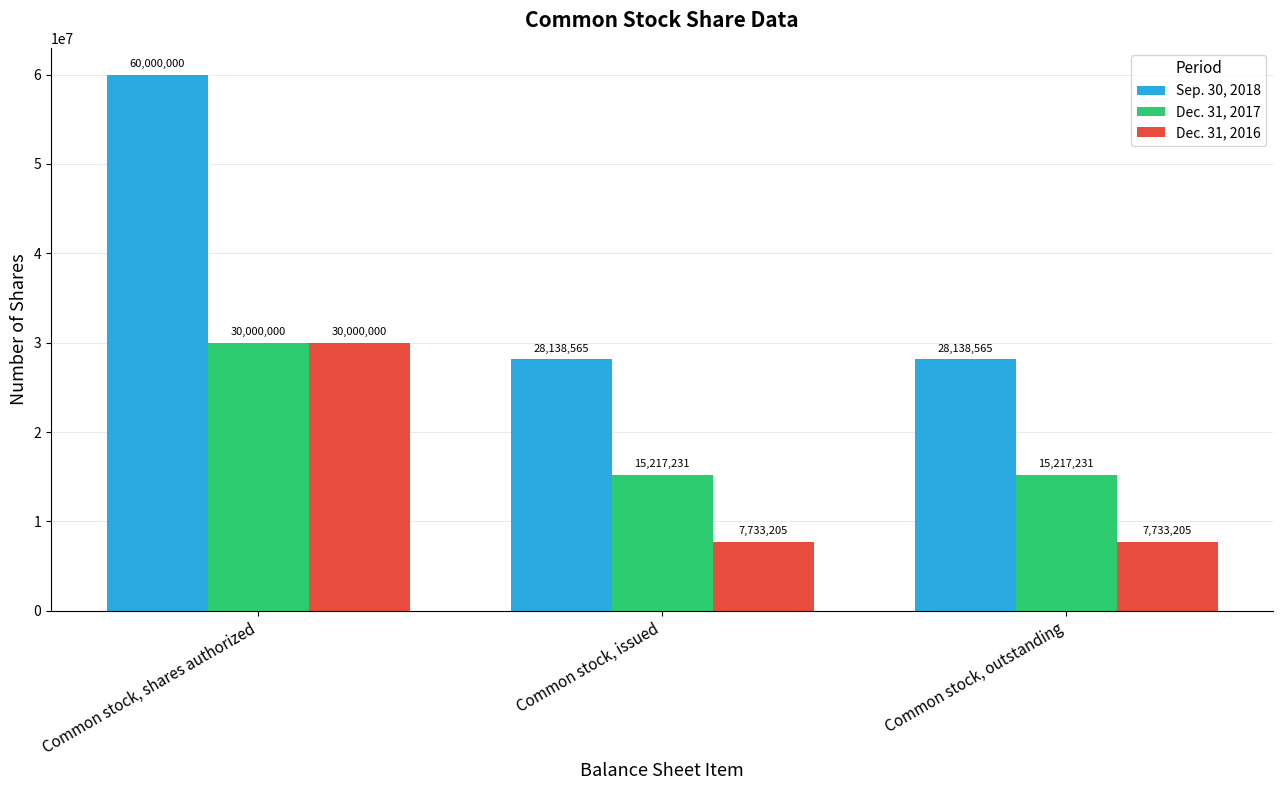

Does the chart contain stacked bars?

No